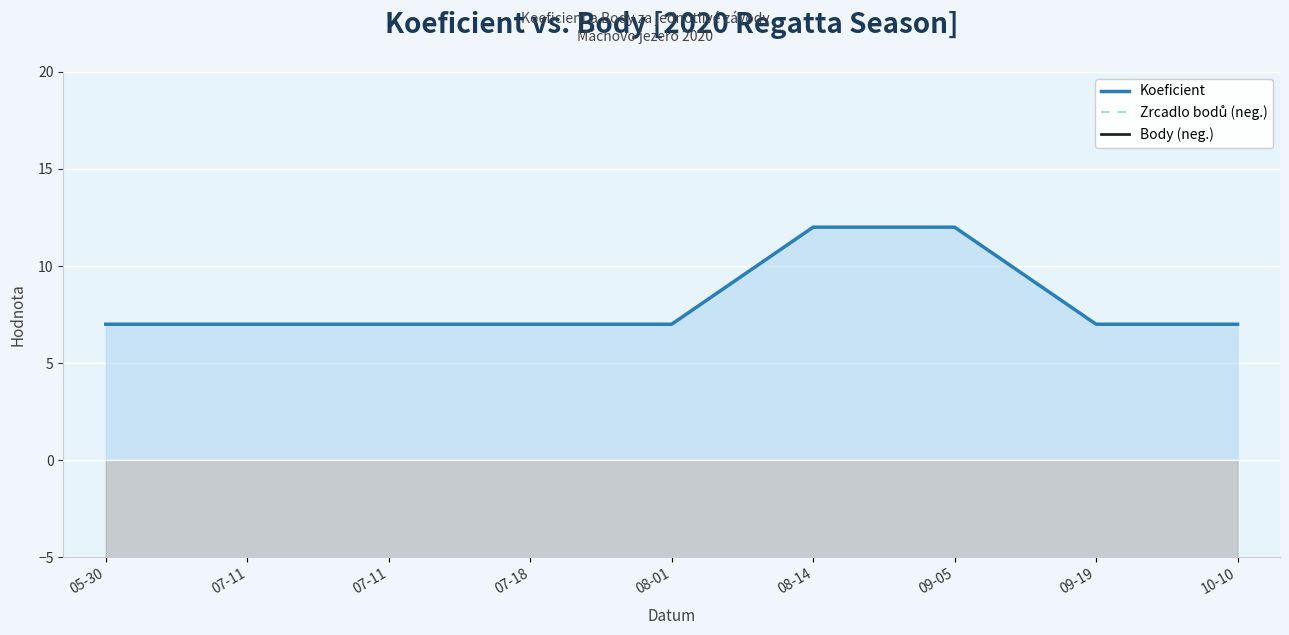

How many lines are shown in the chart?

3